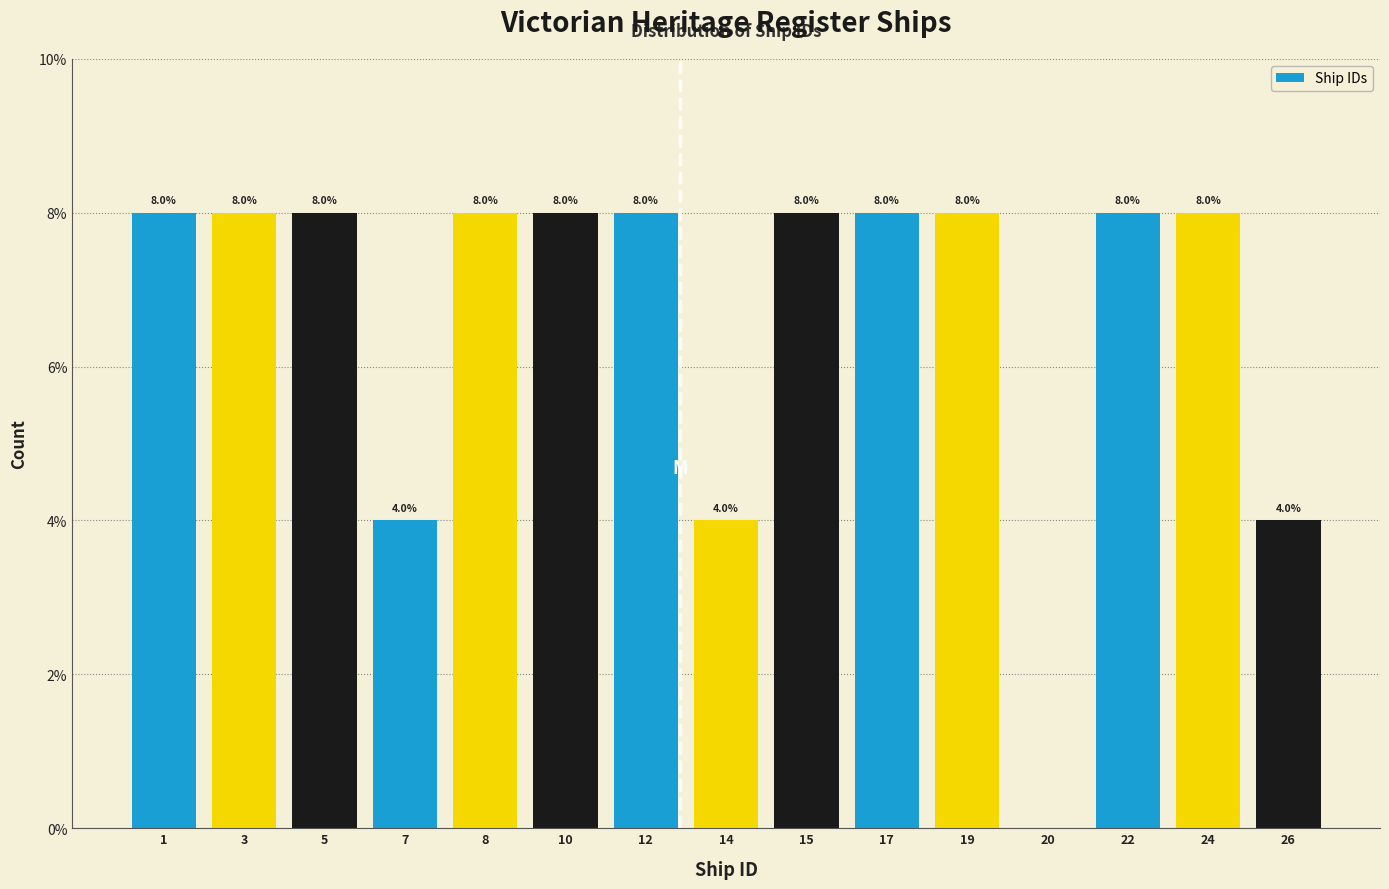

Reading right to left, transcribe all the data shown in this chart.

26=4	24=8	22=8	20=0	19=8	17=8	15=8	14=4	12=8	10=8	8=8	7=4	5=8	3=8	1=8